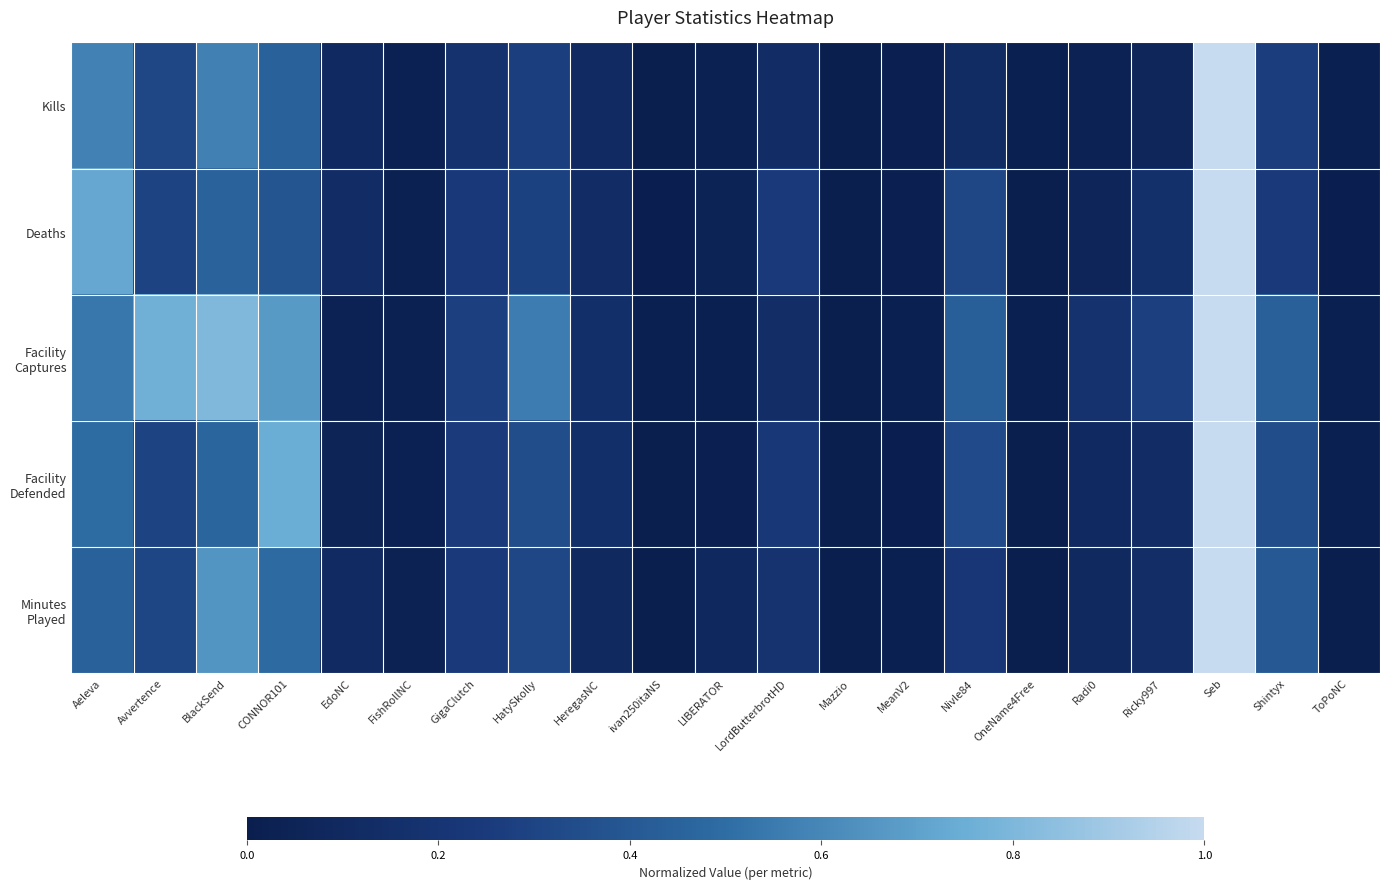

Which series has the widest spread of values?

Kills